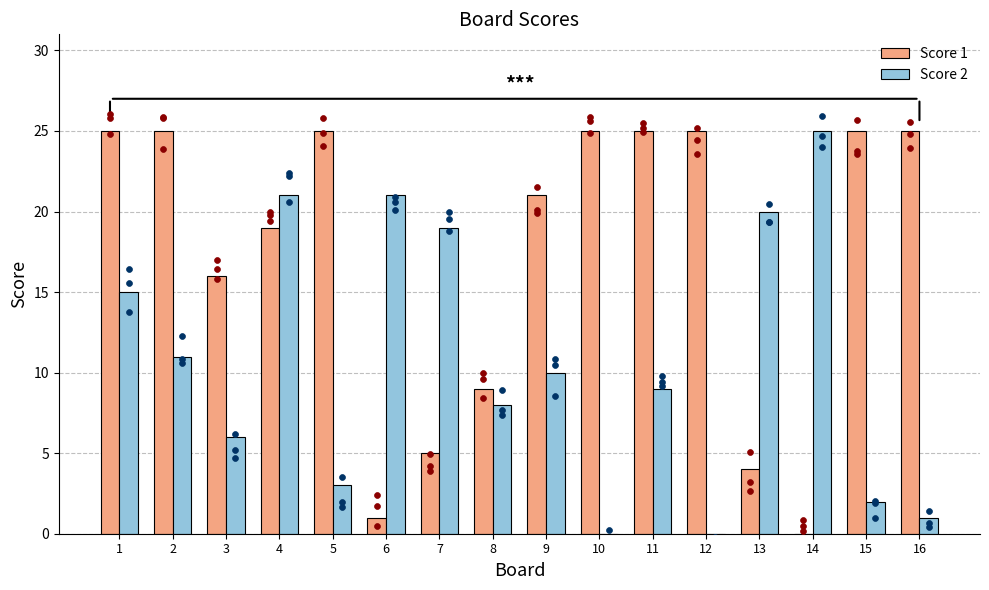

Is the value of Score 1 at 4 greater than the value of Score 2 at 1?

Yes